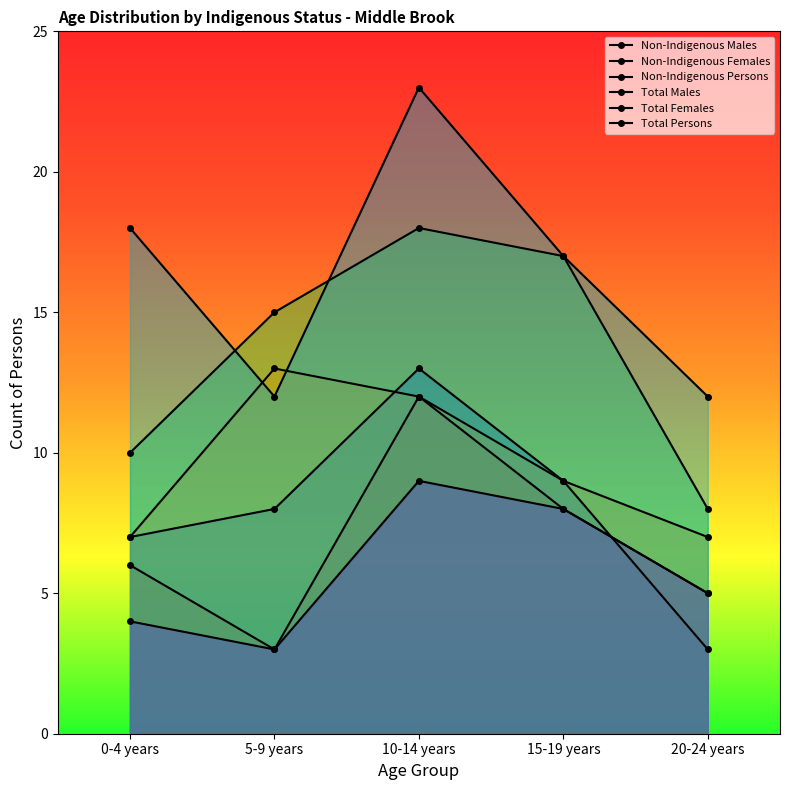

Does the chart have visible grid lines?

No